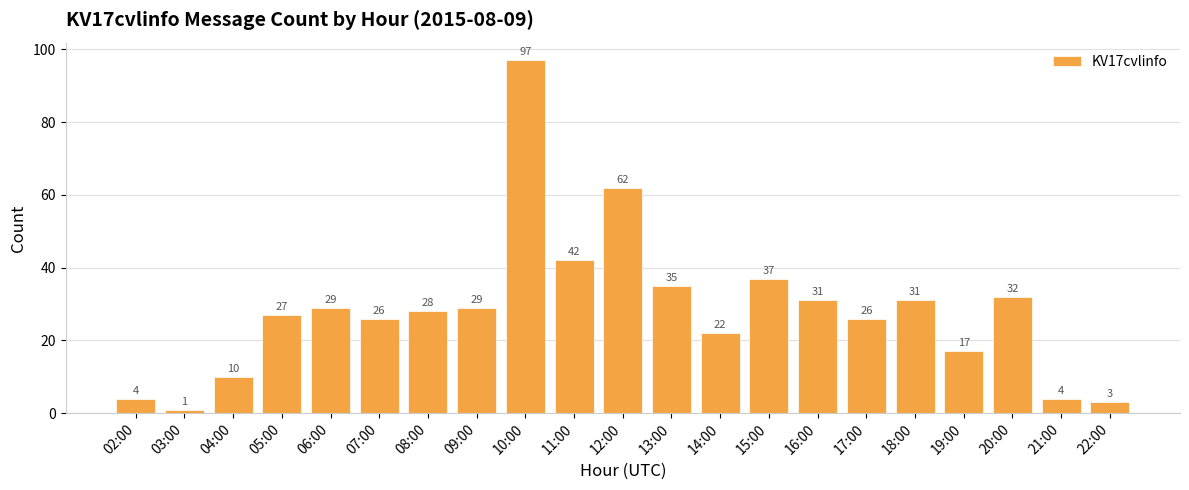

True or false: the data shows 24 at 13:00.

False